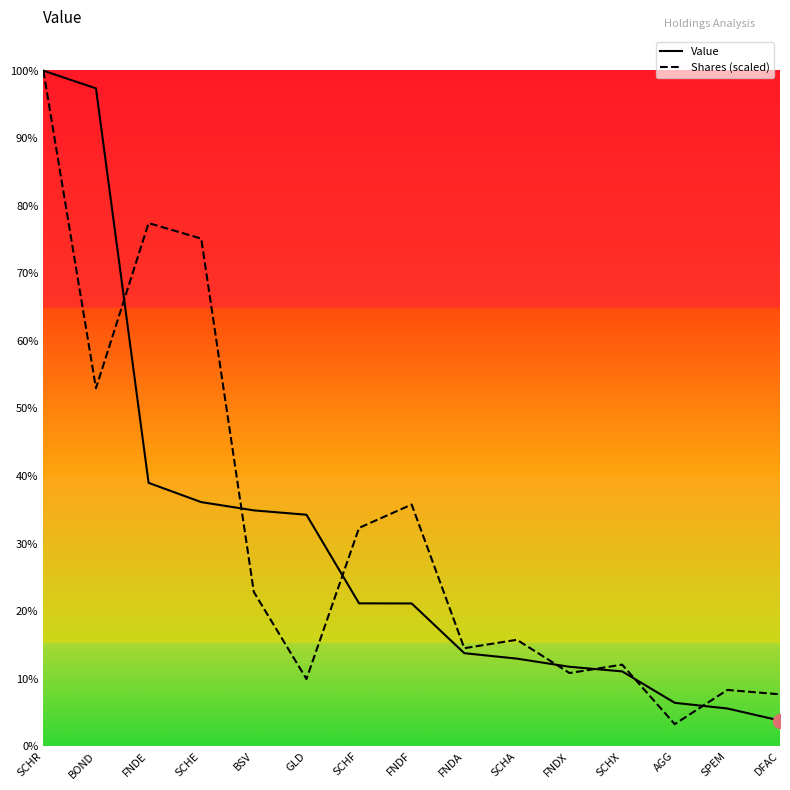

Does the chart display data point markers on the line(s)?

No